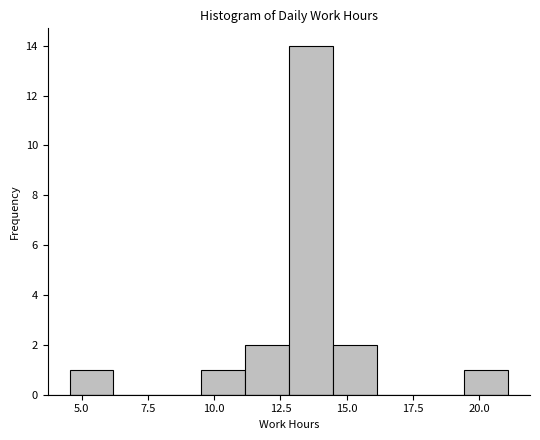

Read against the x-axis, roughly where is the centre of the tallest bar?

13.5